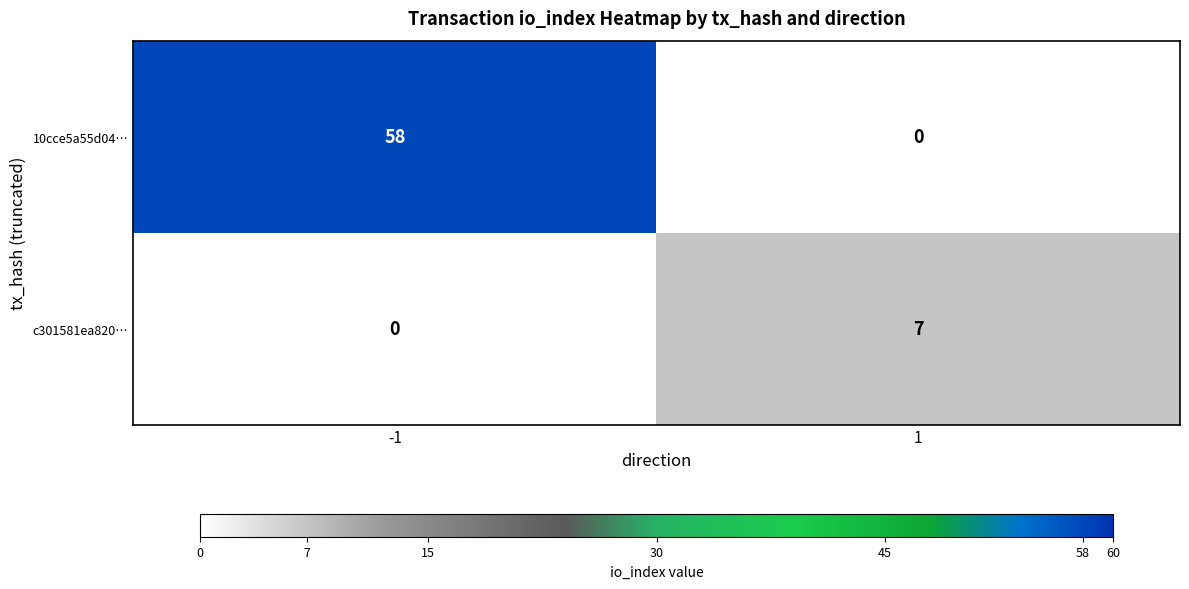

What is the difference between the 10cce5a55d04… values at 1 and -1?

58